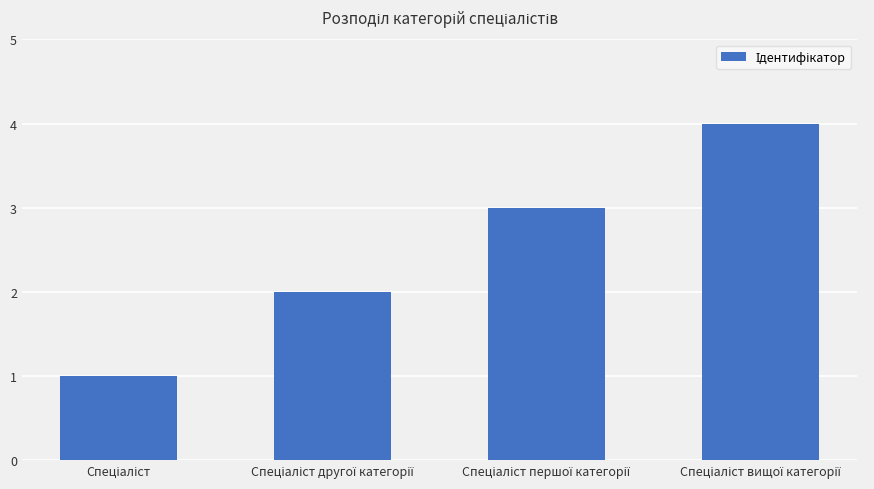

What is the value of the 1st bar from the left?

1